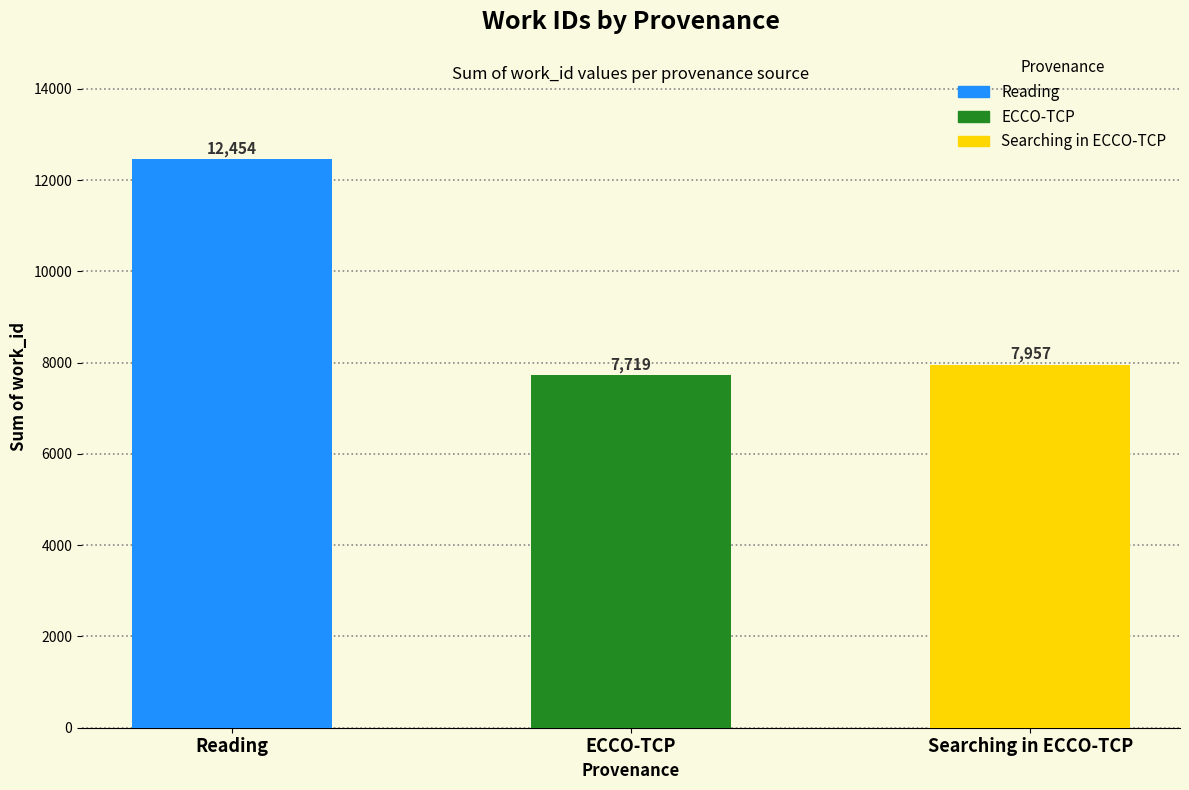

List the labels in order of value, smallest first.

ECCO-TCP, Searching in ECCO-TCP, Reading